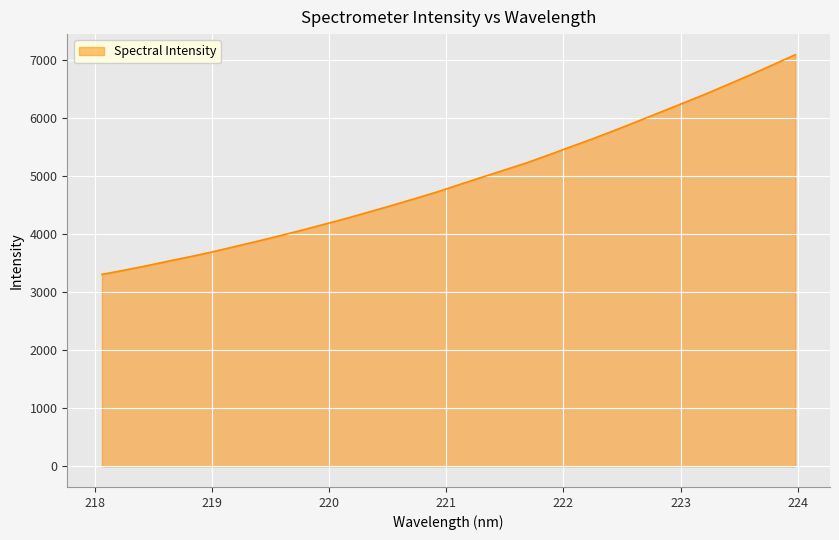

What is the maximum value shown in the chart?

7097.9